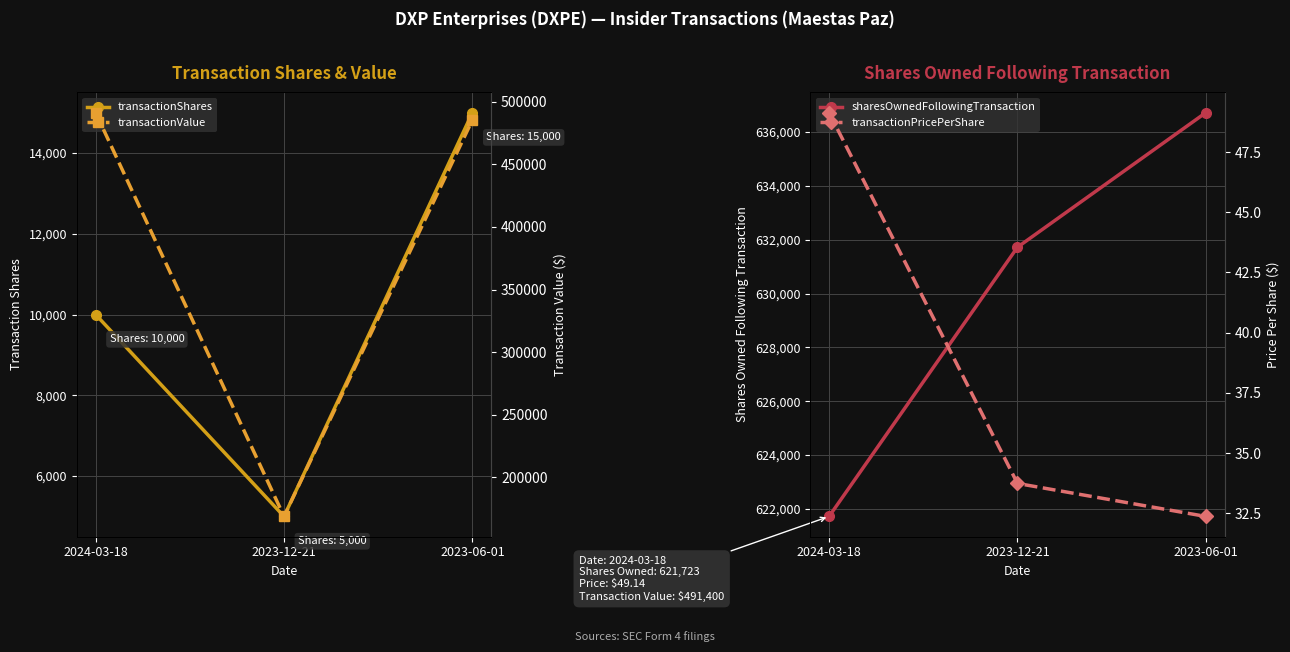

What is the maximum value for sharesOwnedFollowingTransaction?

636723.0